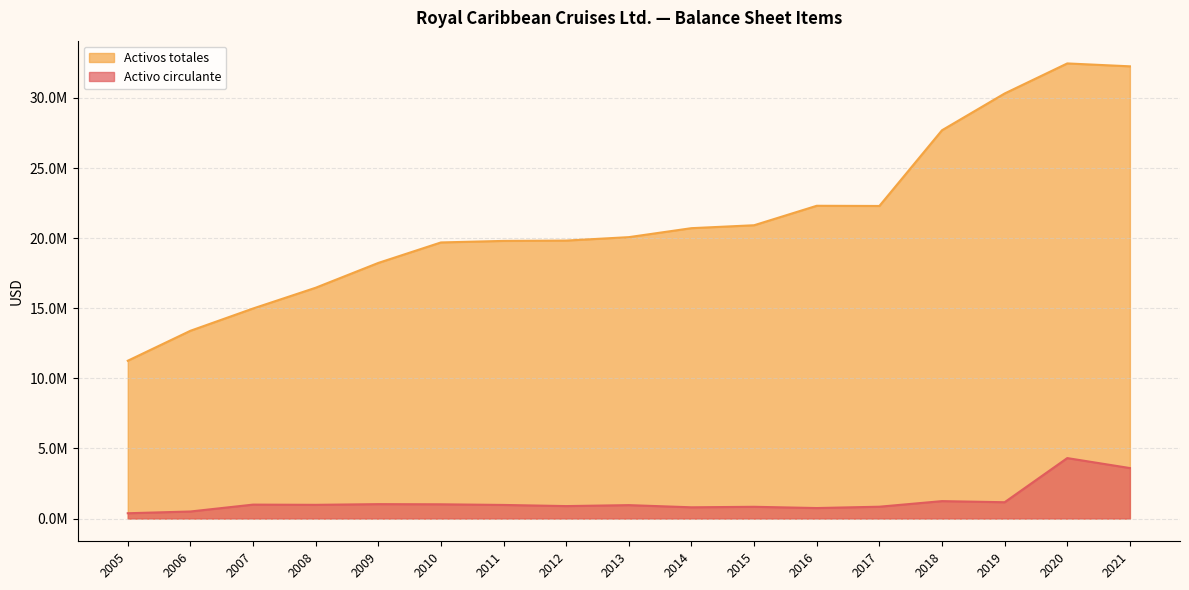

Is it true that Activos totales equals 16463310 at 2008?

True